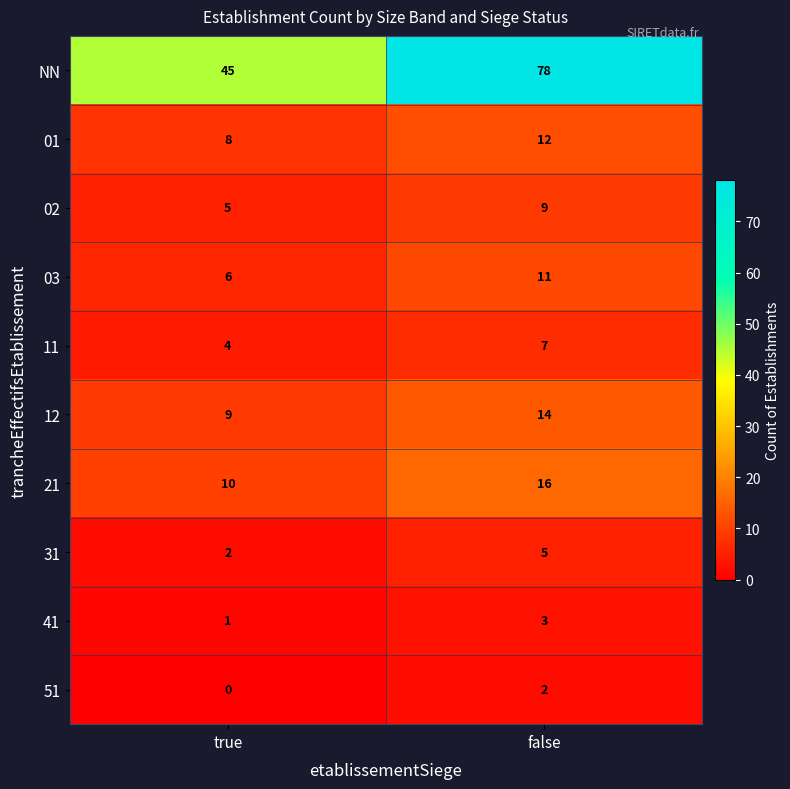

What is the average value of the 31 series?

4